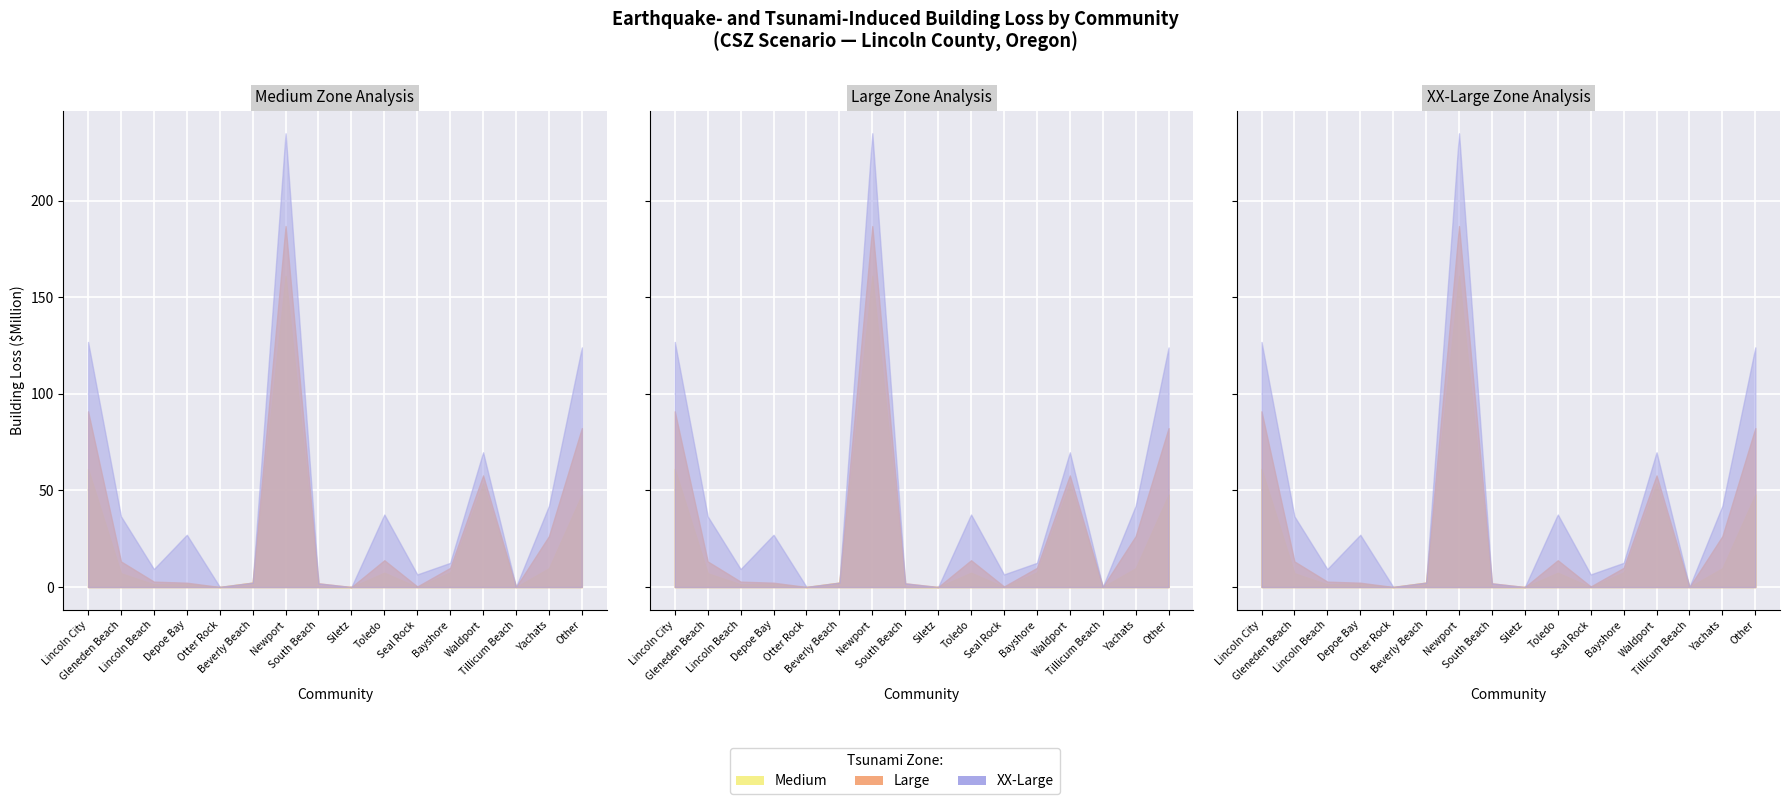

What is the value of the Building Loss XX-Large ($M) point at the 15th from the left?

42.1